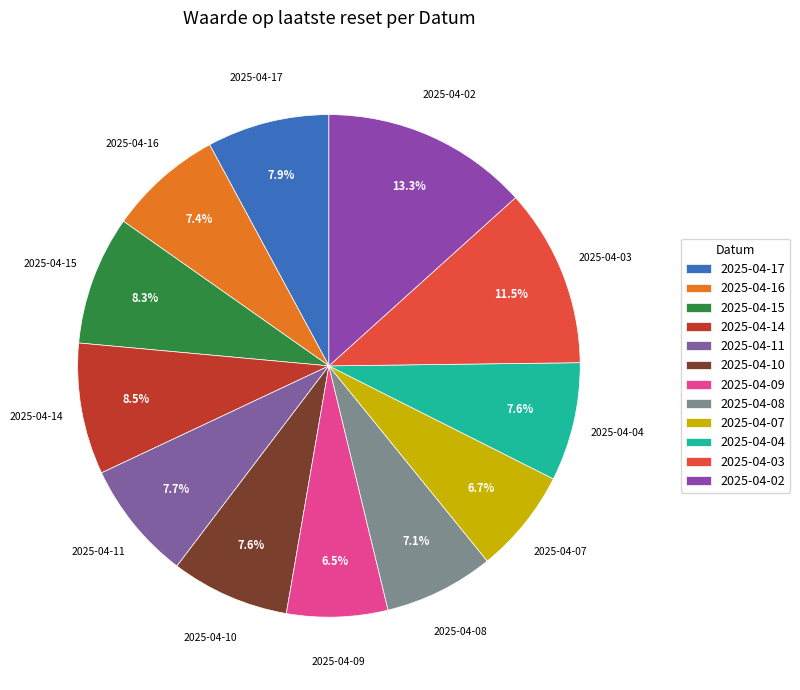

Does 2025-04-15 represent more than half of the total?

No